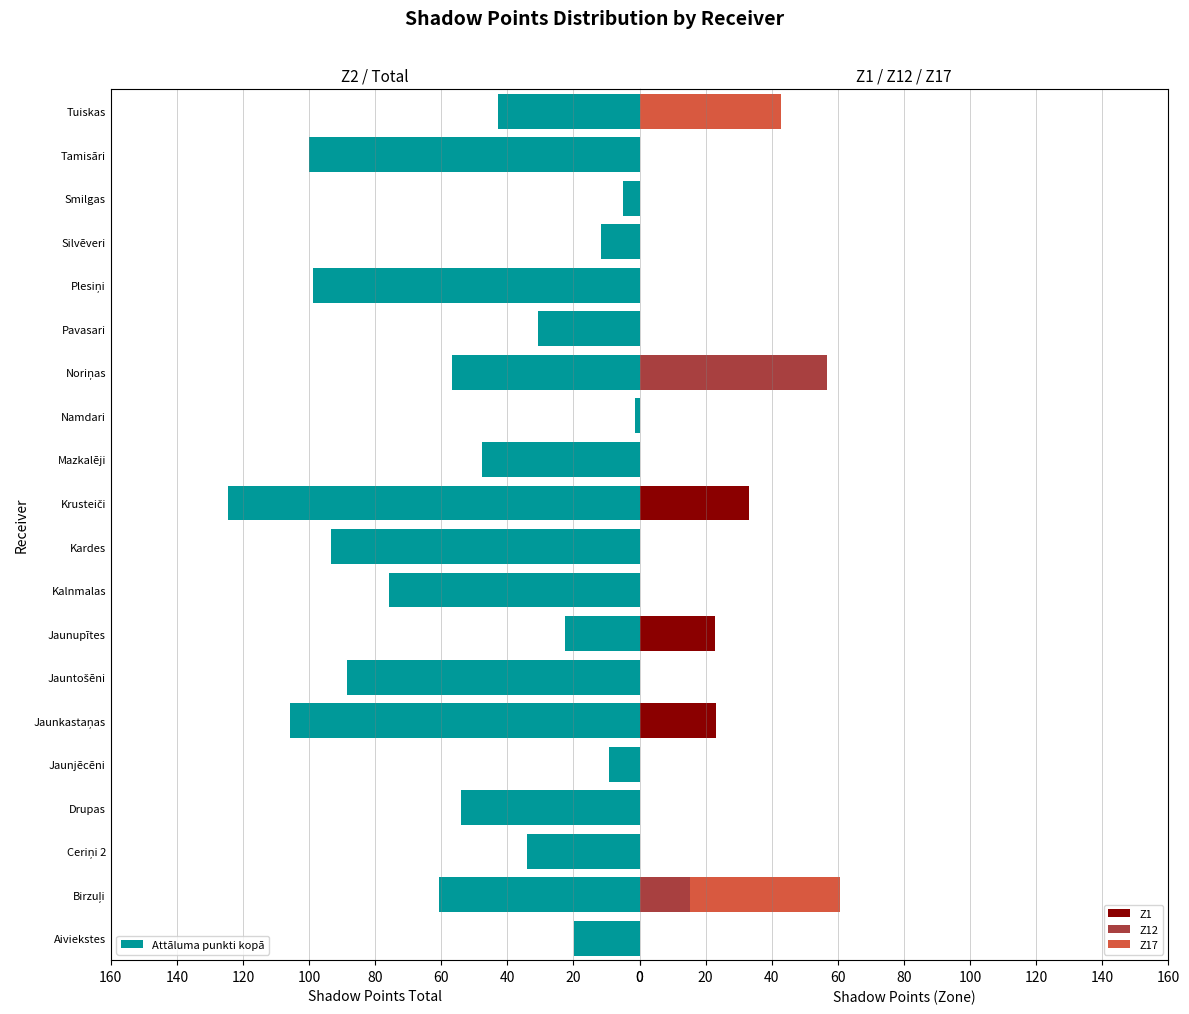

At how many categories does at least one series exceed 105?

2